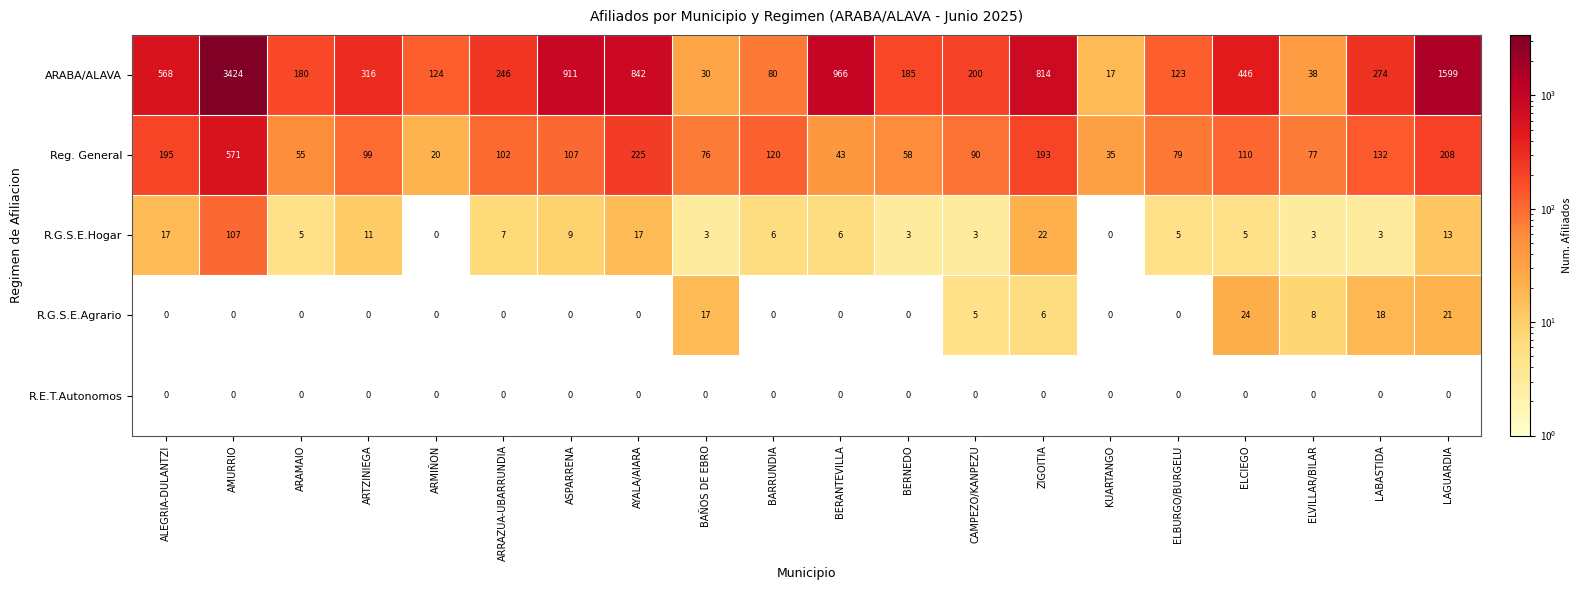

How many series are shown in this chart?

5